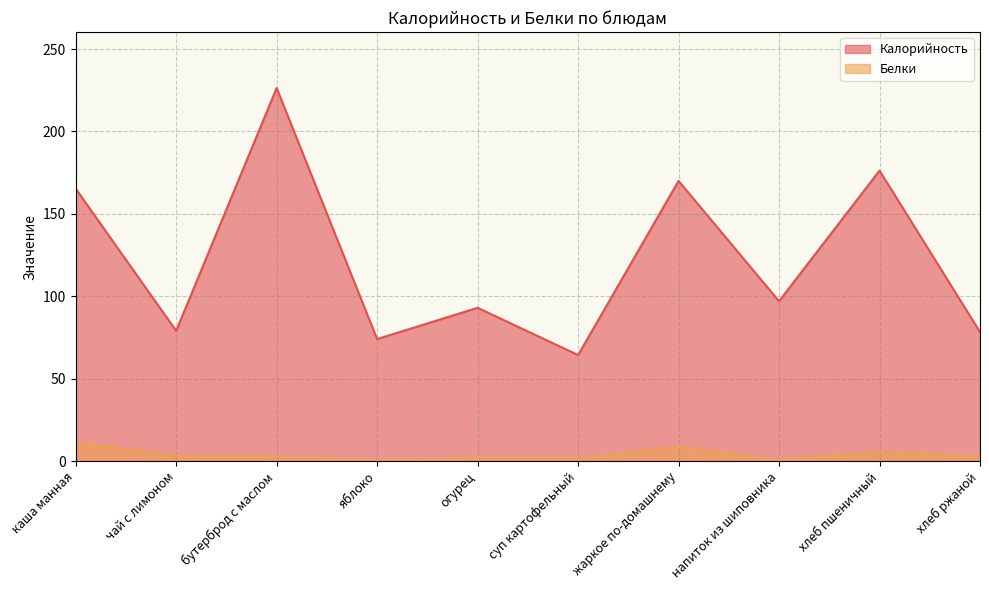

True or false: Калорийность and Белки cross at least once.

False